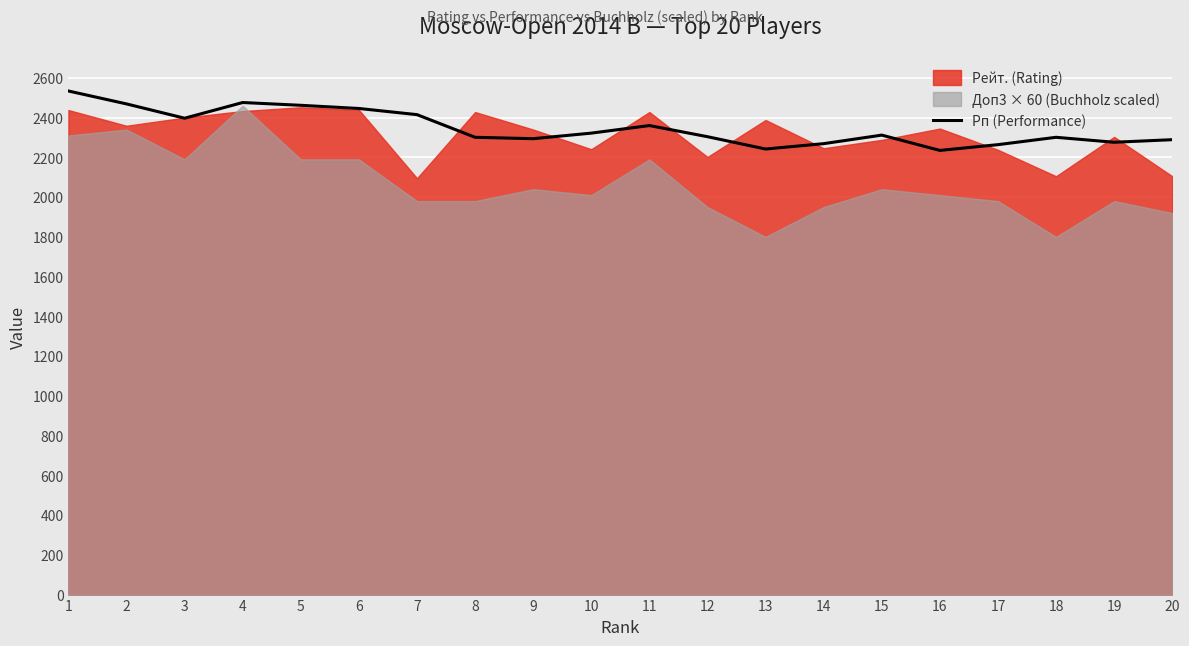

What is the minimum value for Рп (Performance)?

2235